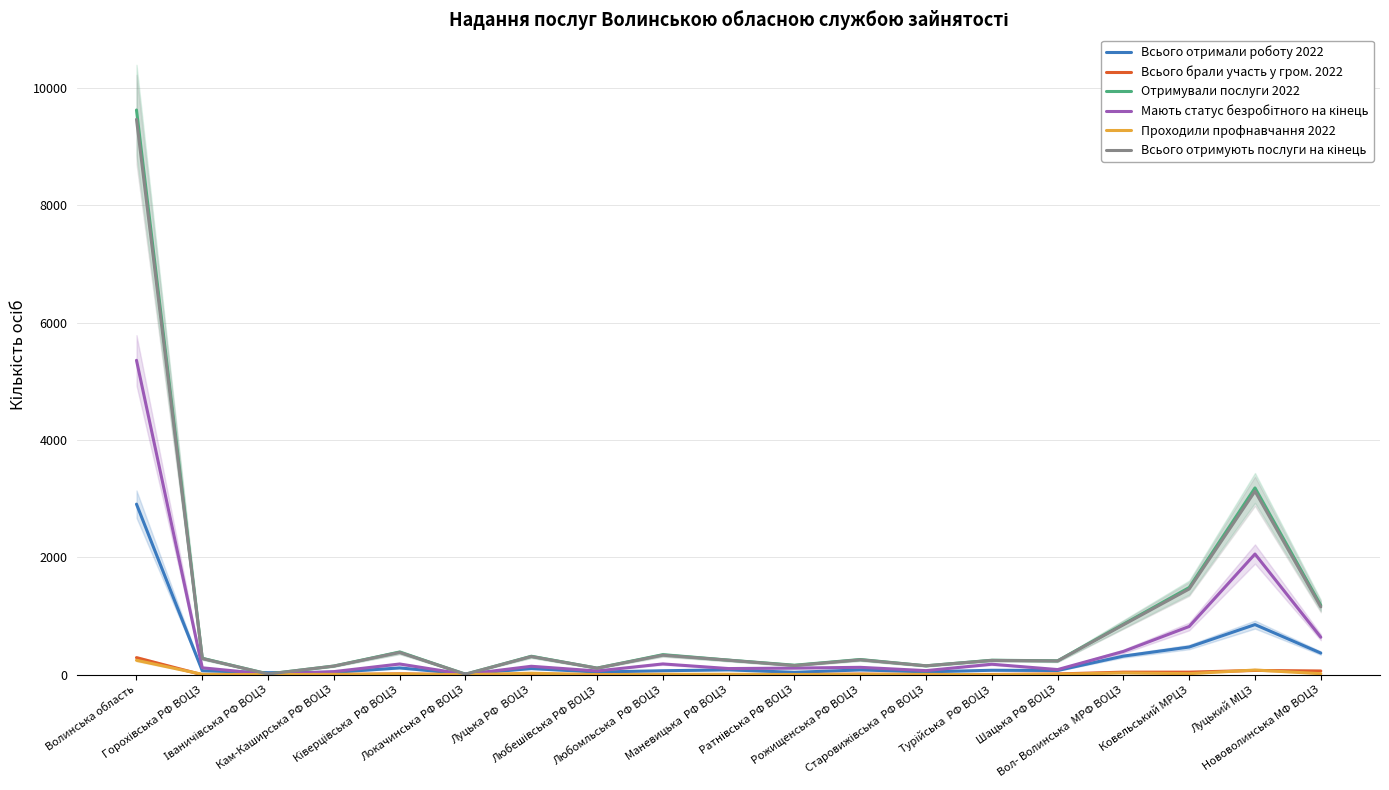

The value of Всього брали участь у гром. 2022 at Іваничівська РФ ВОЦЗ is 139. True or false?

False